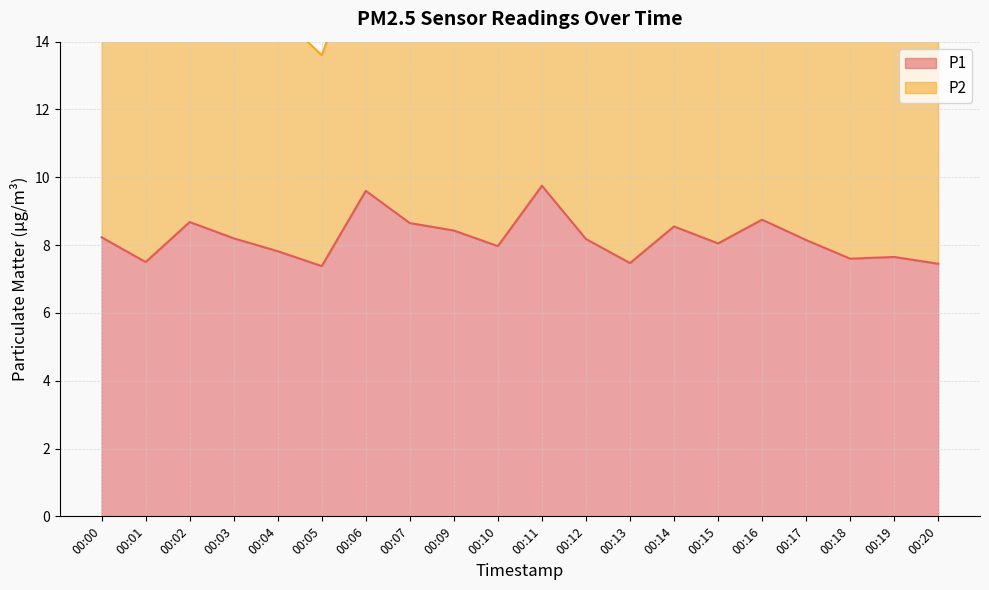

Rank the categories by value from lowest to highest.

00:05, 00:20, 00:13, 00:01, 00:18, 00:19, 00:04, 00:10, 00:15, 00:17, 00:12, 00:03, 00:00, 00:09, 00:14, 00:07, 00:02, 00:16, 00:06, 00:11